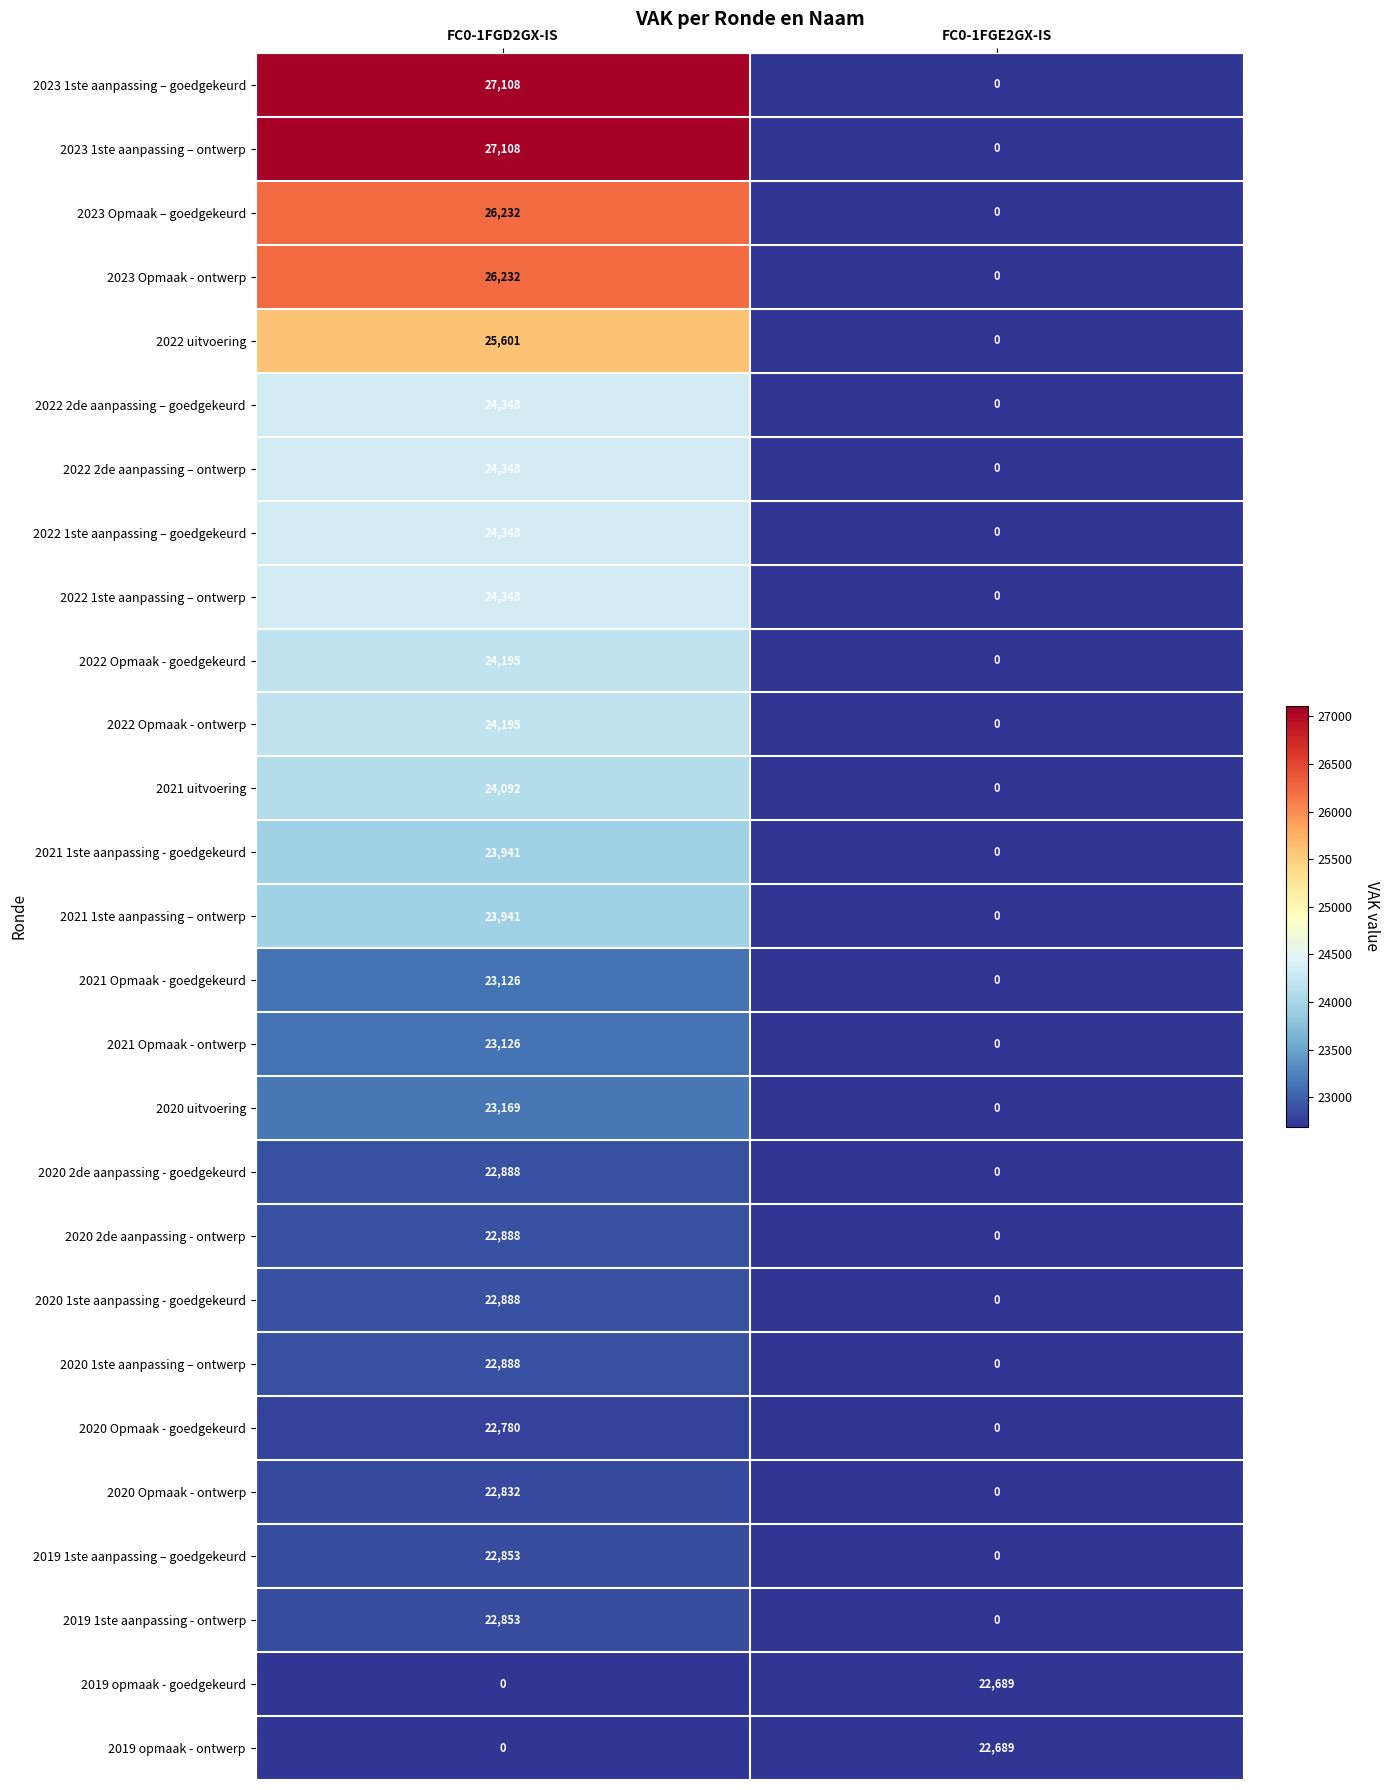

Which category has the lowest value in the 2022 2de aanpassing – ontwerp series?

FC0-1FGE2GX-IS